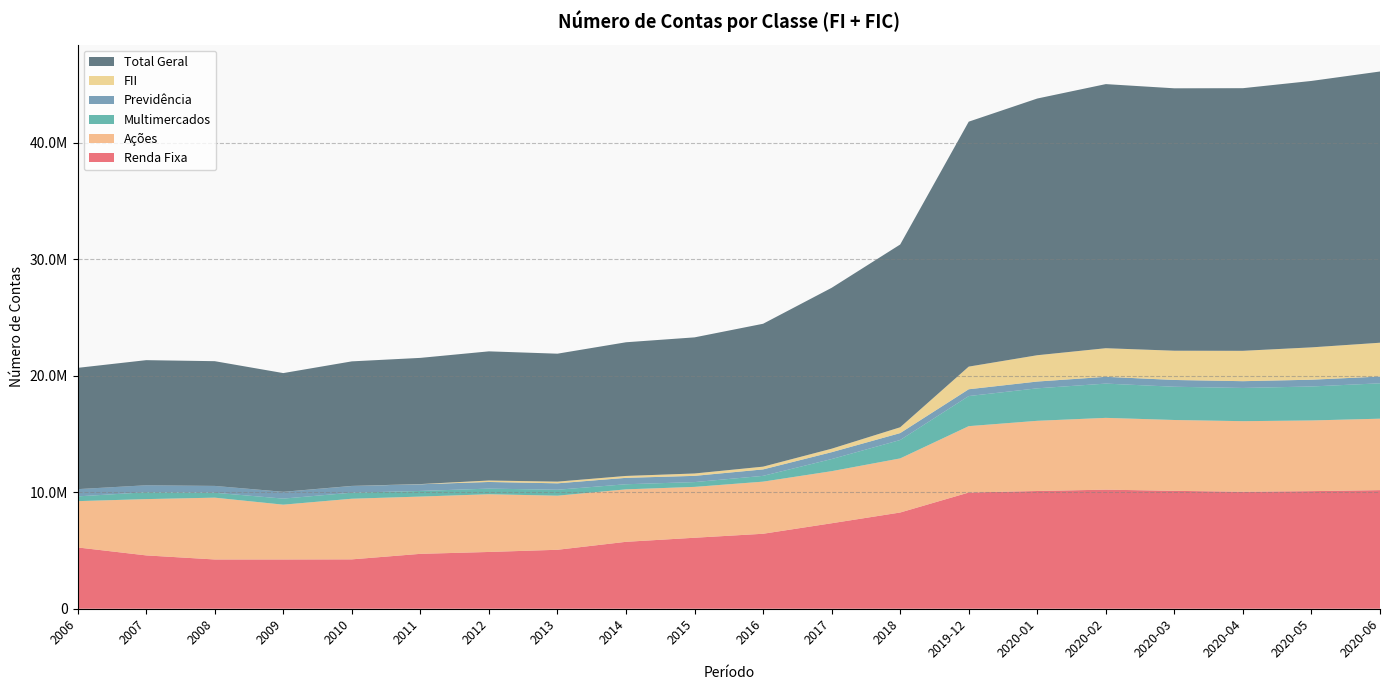

Reading right to left, transcribe all the data shown in this chart.

Renda Fixa: 10186103	10098289	10043876	10124753	10226950	10111084	9979576	8264048	7341270	6439029	6096779	5746744	5063545	4875642	4714348	4240062	4230371	4231017	4580427	5263671
Ações: 6134044	6070481	6063520	6083937	6164220	6027284	5700258	4645783	4472285	4475814	4367108	4505660	4645123	4956477	4918818	5206807	4707081	5307982	4834037	3976660
Multimercados: 3038912	2916484	2852121	2854151	2942355	2788865	2584090	1579353	1040128	496433	411236	437994	509595	483775	482175	519139	519356	422114	590235	407461
Previdência: 581305	581715	582121	582723	583255	583754	584148	594860	589511	553902	535907	549954	552546	570435	574714	576849	579851	586896	598775	622922
FII: 2903720	2777993	2607437	2512020	2455405	2259493	1944294	499011	299688	236576	203900	163399	144392	124930	14989	4888	3758	262	85	89
Total Geral: 23291301	22880111	22553543	22534187	22680448	22044273	21035416	15695640	13816574	12270901	11689282	11479572	10987354	11092178	10837247	10695102	10195650	10710849	10743765	10415012